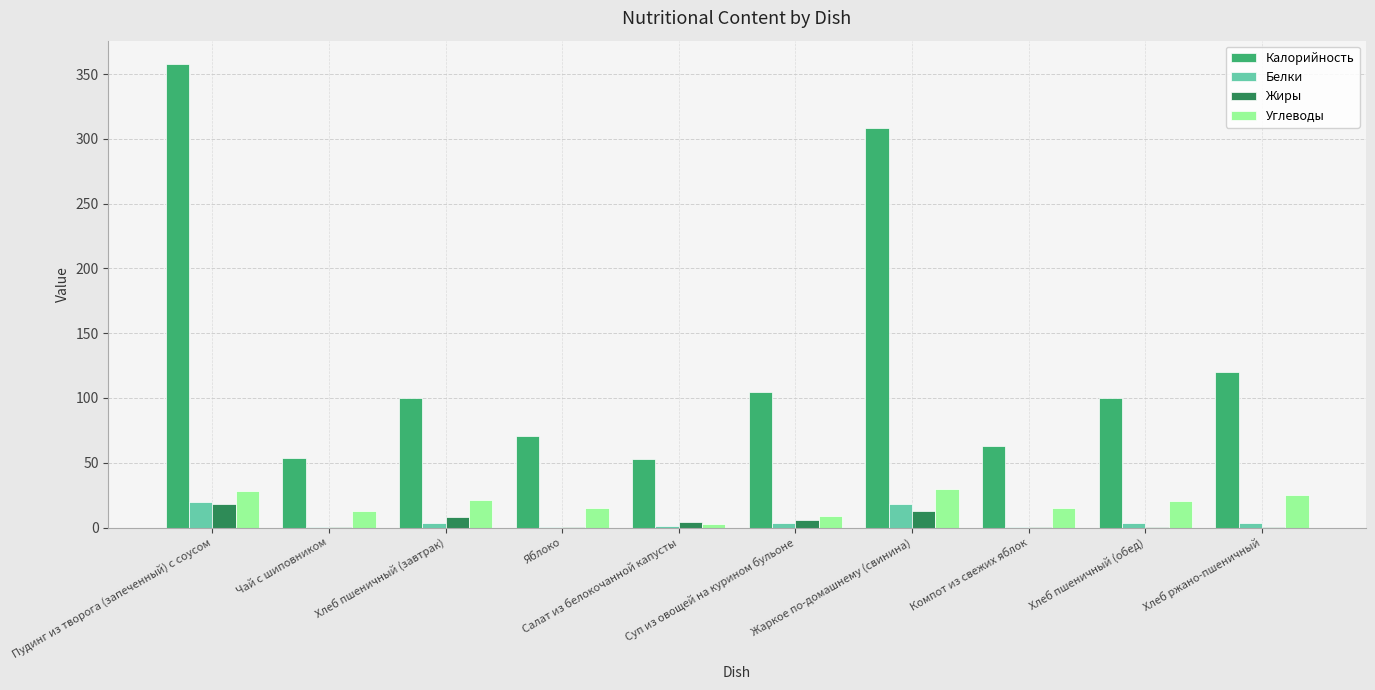

Are the bars horizontal?

No